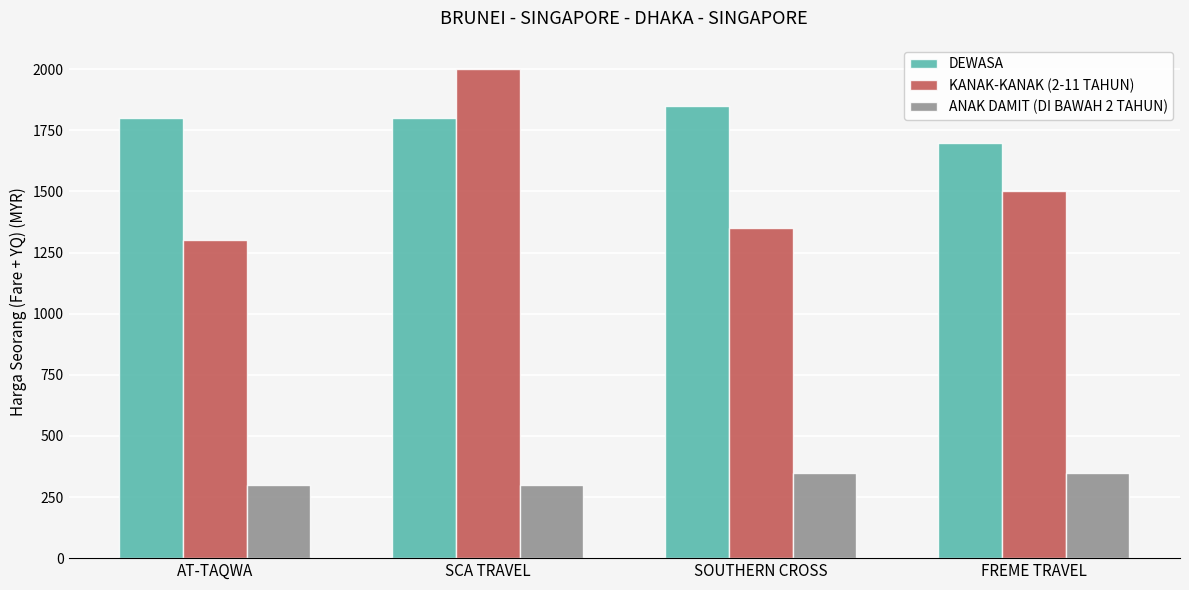

Rank the series by their average value, from highest to lowest.

DEWASA, KANAK-KANAK (2-11 TAHUN), ANAK DAMIT (DI BAWAH 2 TAHUN)